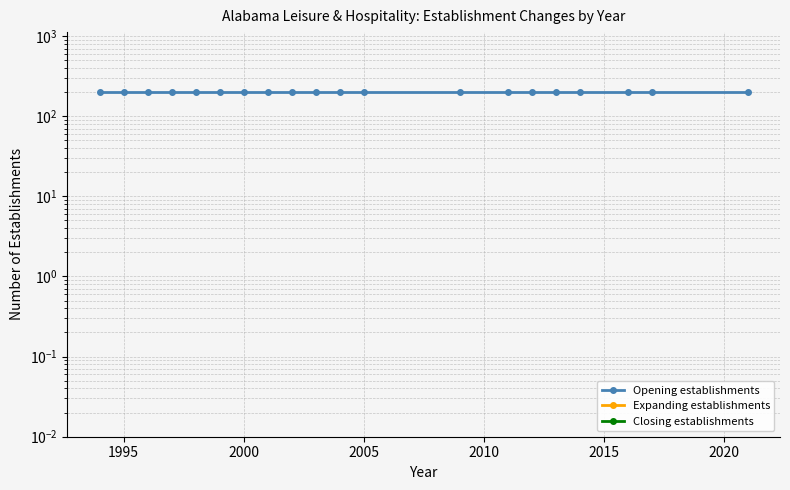

What is the sum of all Opening establishments values?

4000